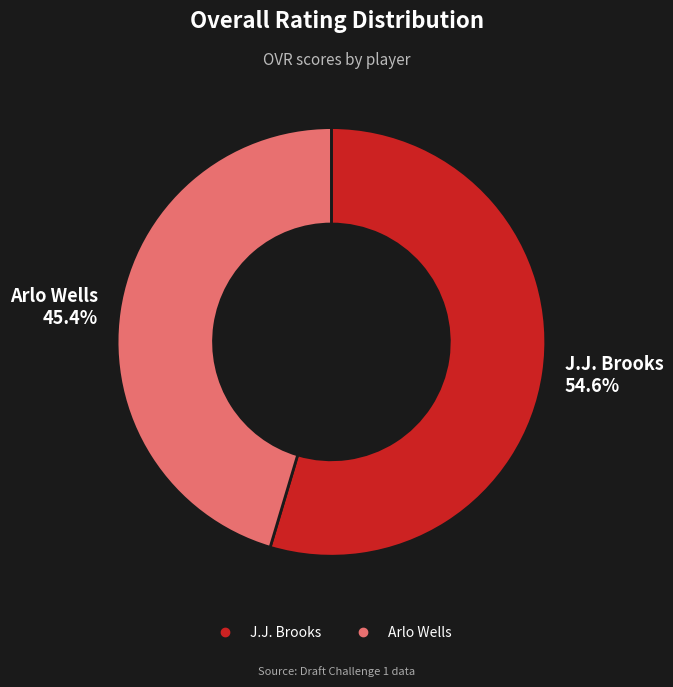

Which slice is the smallest?

Arlo Wells